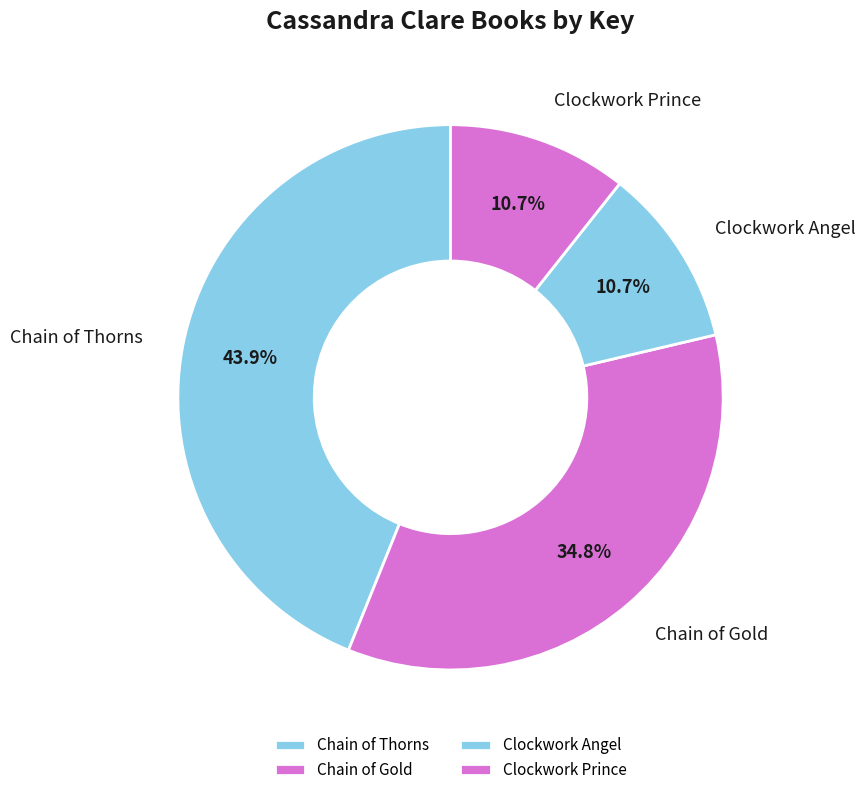

What portion of the pie excludes Chain of Gold?

65.2%